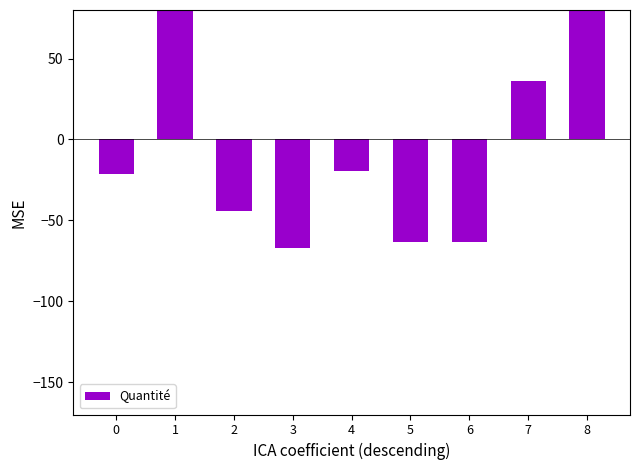

Does the chart contain any negative values?

Yes